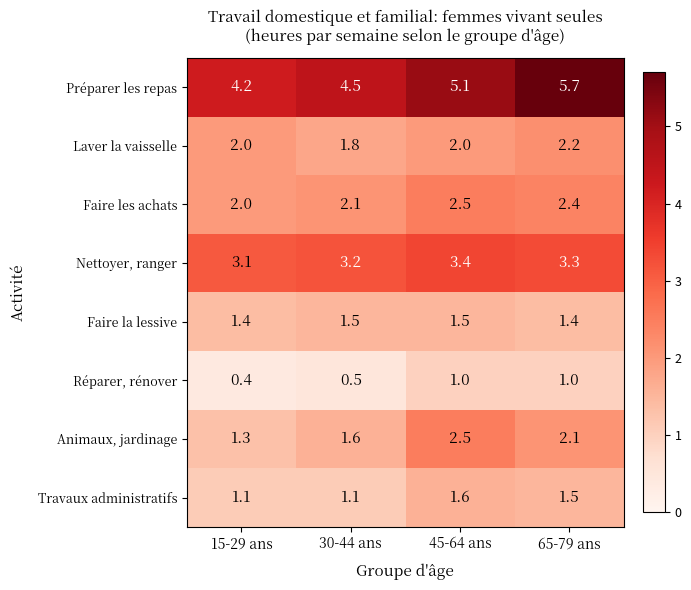

What is the sum of all Nettoyer, ranger values?

13.0